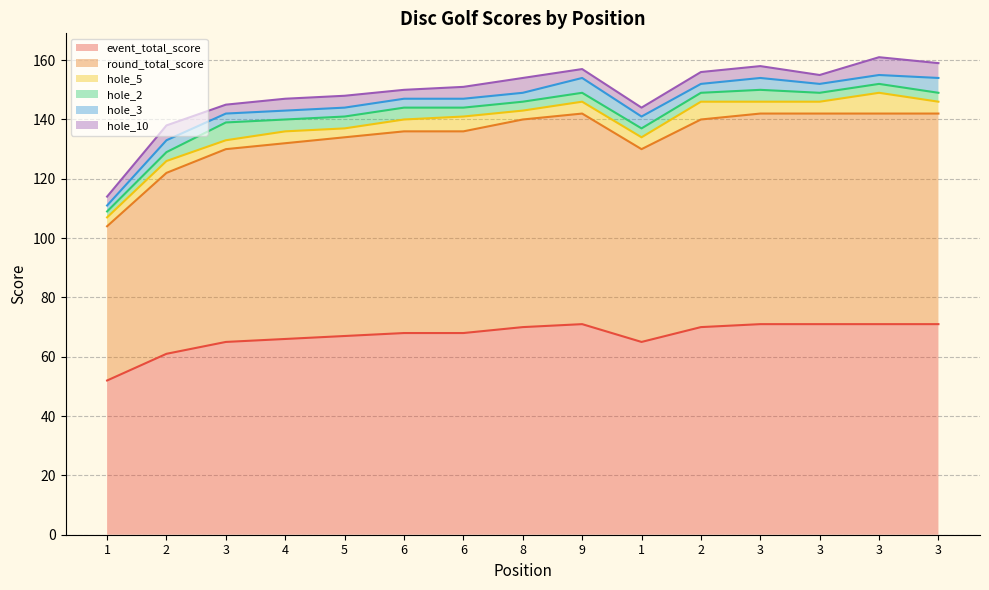

How many lines are shown in the chart?

6